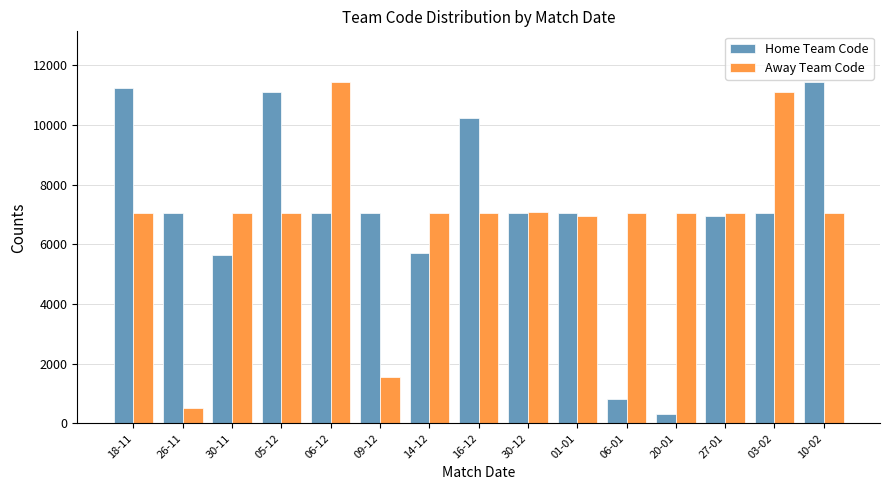

Is the value of Home Team Code at 03-02 greater than the value of Away Team Code at 06-12?

No